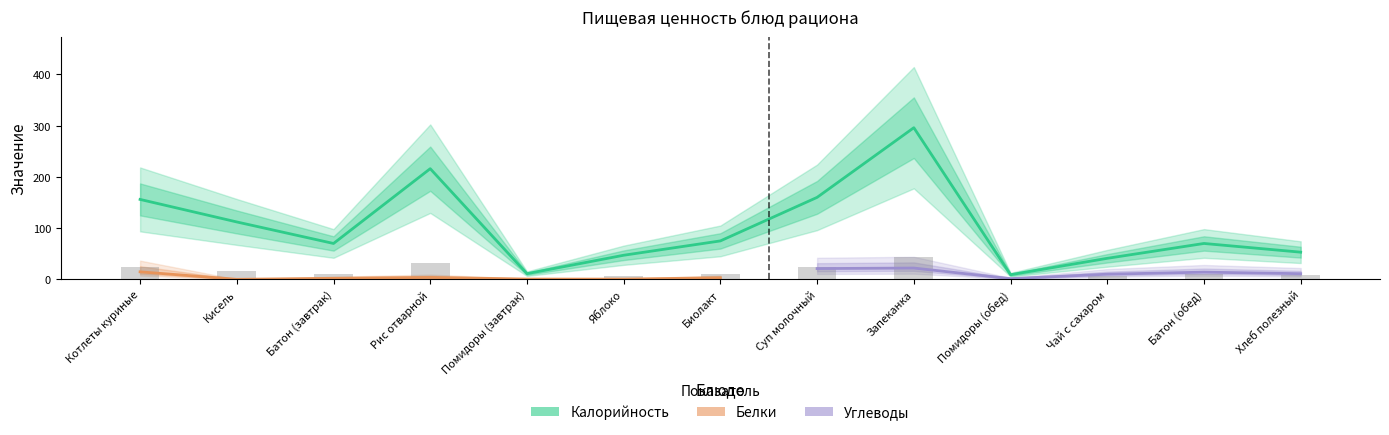

Between Суп молочный and Помидоры (обед), which series saw the biggest shift?

Калорийность